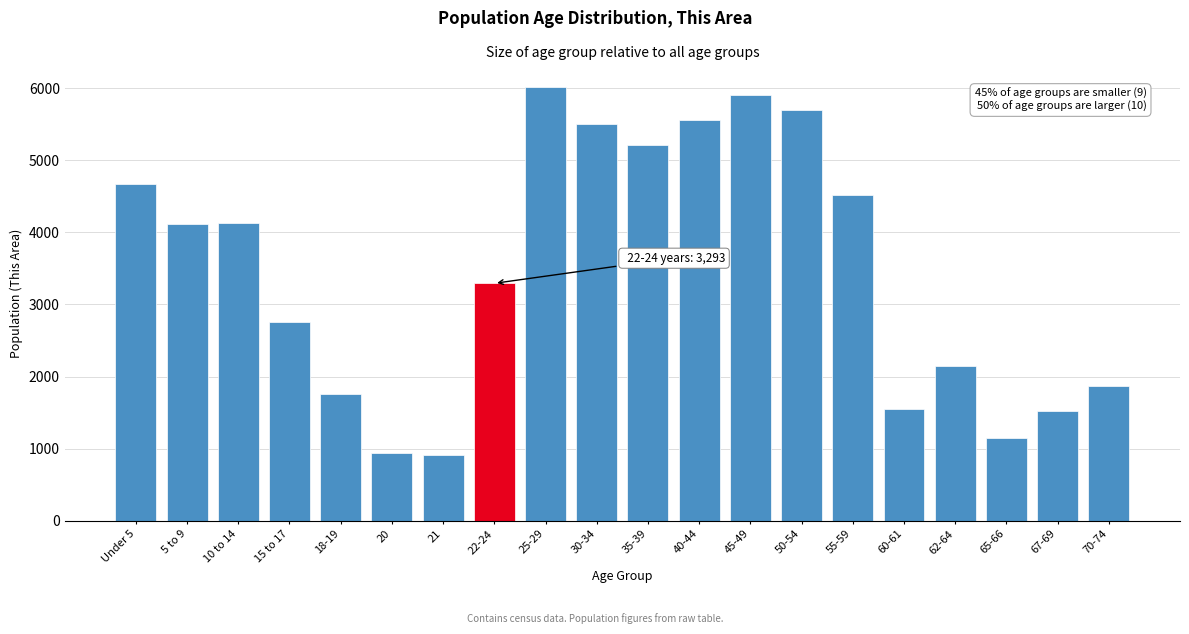

What is the smallest value displayed?

908